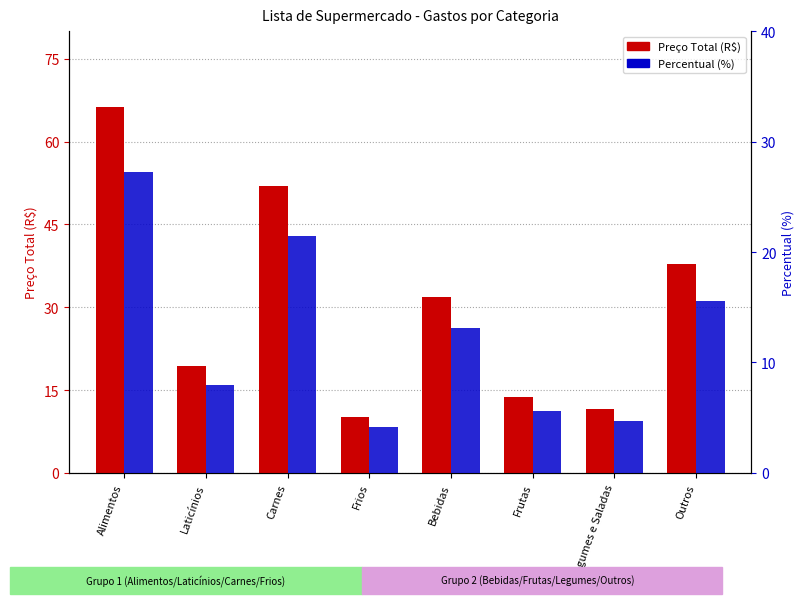

True or false: Percentual (%) has a value of 2.4 at Laticínios.

False